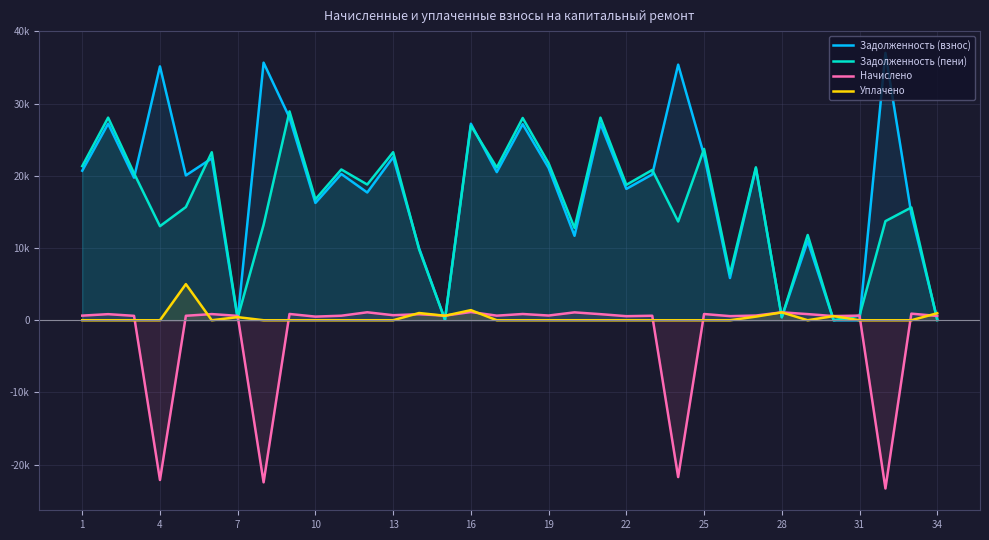

Is the value of Задолженность (пени) at 13 greater than the value of Уплачено at 30?

Yes